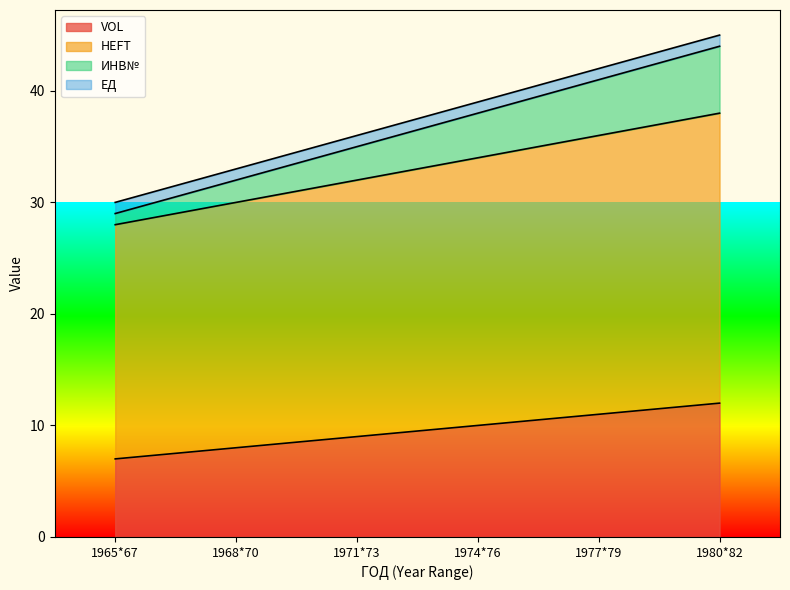

Between 1965*67 and 1977*79, which series saw the biggest shift?

ИНВ№